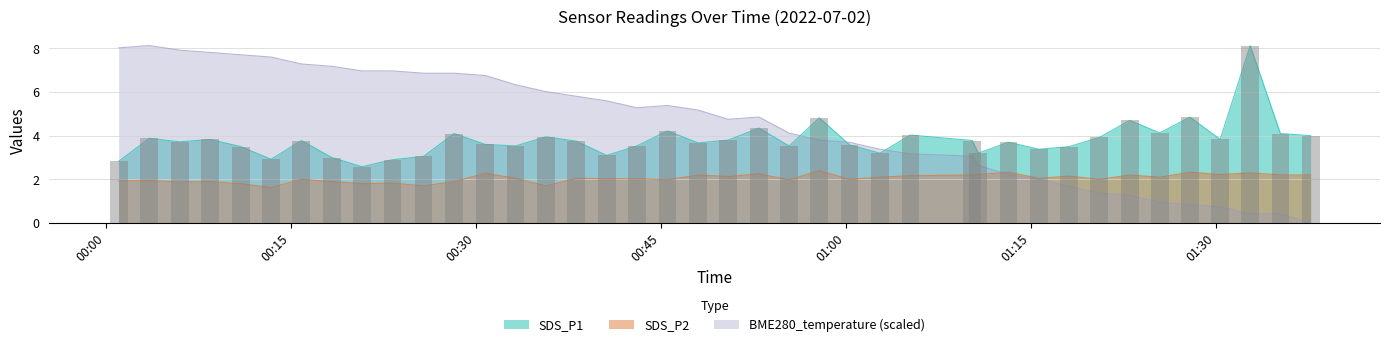

What position from the right is 2022/07/02 00:55:25?

18